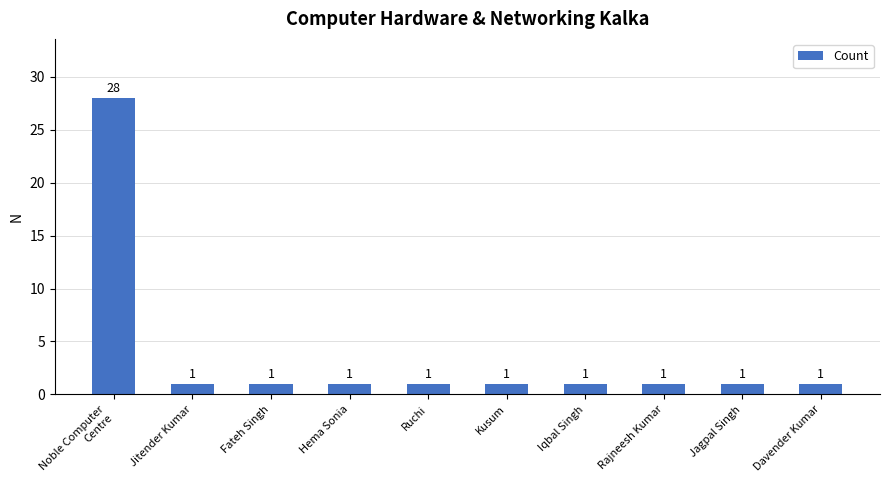

What is the ratio of the value at Iqbal Singh to the value at Kusum?

1.0